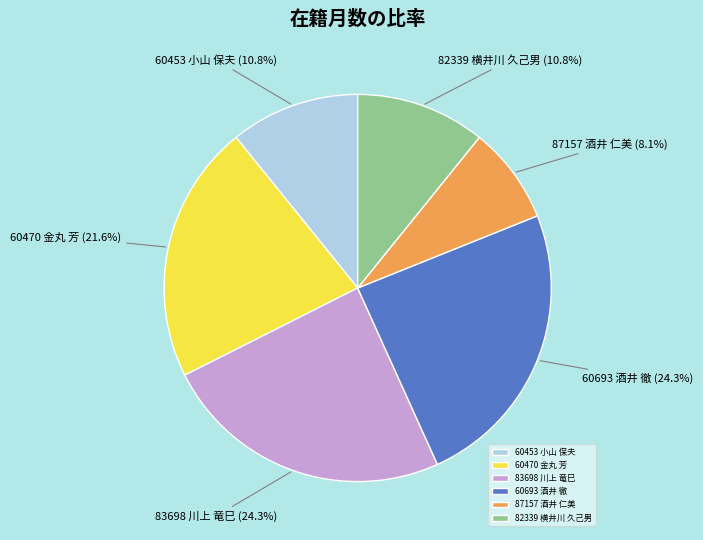

Approximately how many times larger is the value at 82339 横井川 久己男 compared to 87157 酒井 仁美?

1.3